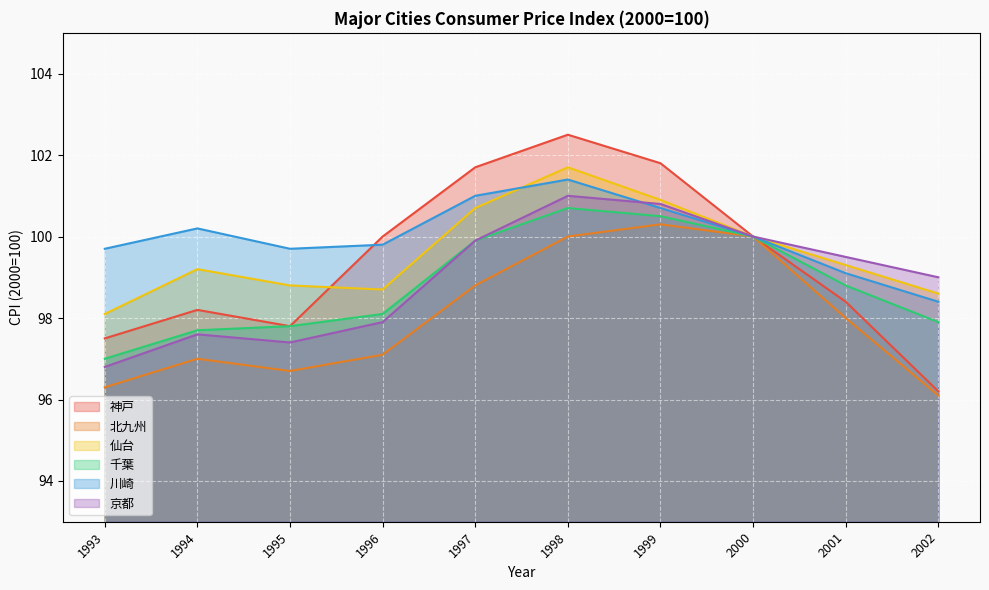

Reading left to right, what are all the values shown in this chart?

神戸: 1993=97.5	1994=98.2	1995=97.8	1996=100.0	1997=101.7	1998=102.5	1999=101.8	2000=100.0	2001=98.4	2002=96.2
北九州: 1993=96.3	1994=97.0	1995=96.7	1996=97.1	1997=98.8	1998=100.0	1999=100.3	2000=100.0	2001=98.0	2002=96.1
仙台: 1993=98.1	1994=99.2	1995=98.8	1996=98.7	1997=100.7	1998=101.7	1999=100.9	2000=100.0	2001=99.3	2002=98.6
千葉: 1993=97.0	1994=97.7	1995=97.8	1996=98.1	1997=99.9	1998=100.7	1999=100.5	2000=100.0	2001=98.8	2002=97.9
川崎: 1993=99.7	1994=100.2	1995=99.7	1996=99.8	1997=101.0	1998=101.4	1999=100.7	2000=100.0	2001=99.1	2002=98.4
京都: 1993=96.8	1994=97.6	1995=97.4	1996=97.9	1997=99.9	1998=101.0	1999=100.8	2000=100.0	2001=99.5	2002=99.0